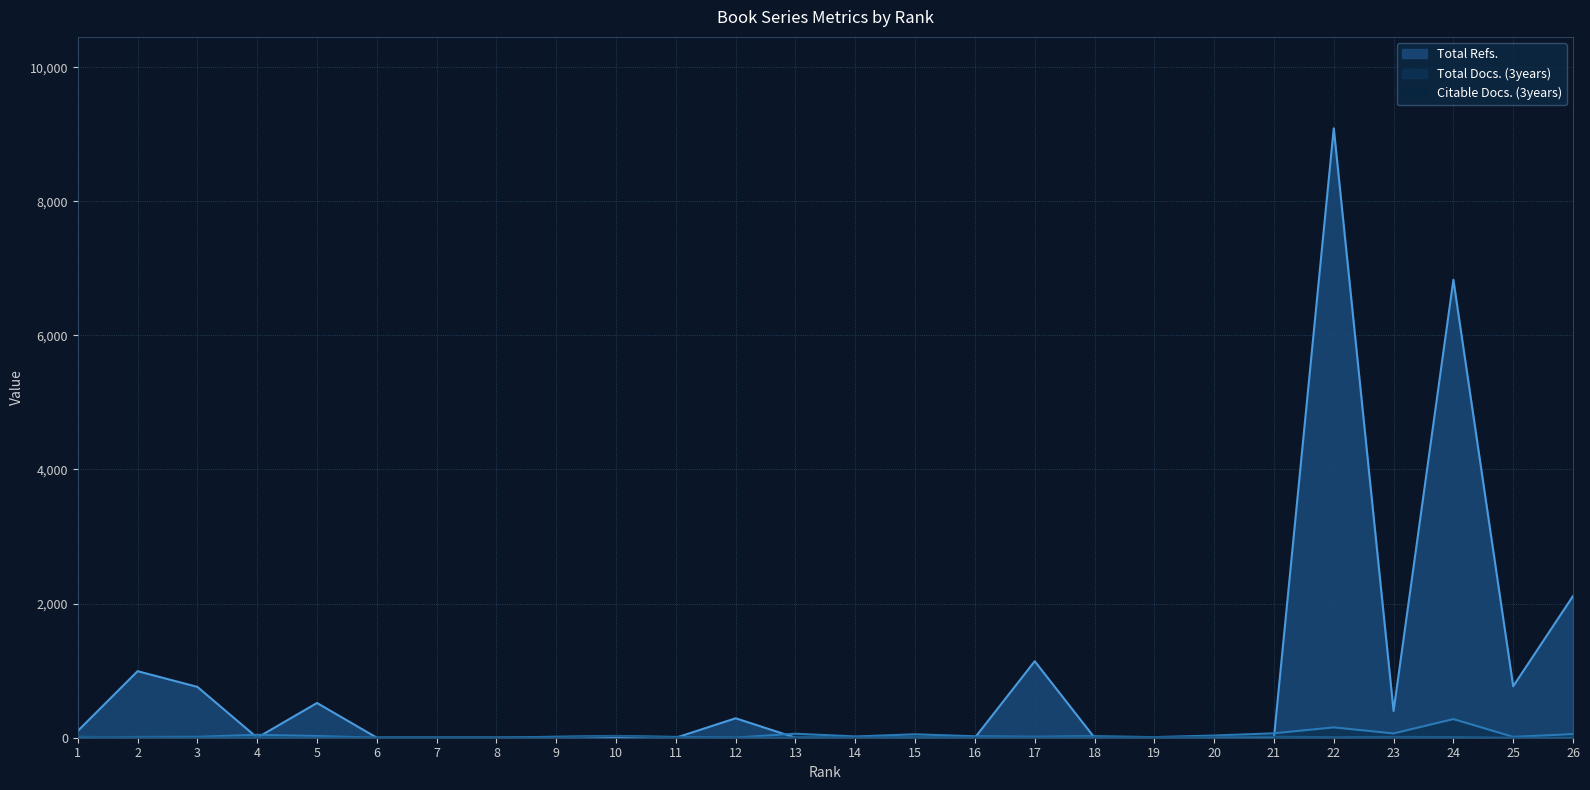

What is the value of the Total Docs. (3years) point at the 5th from the left?

25